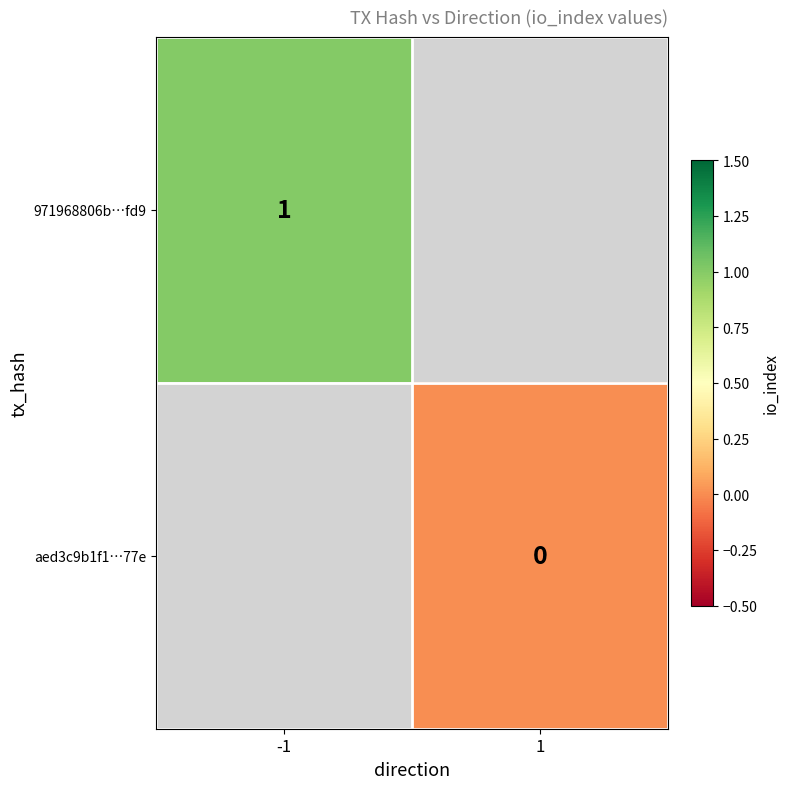

How many data points does each series have?

2